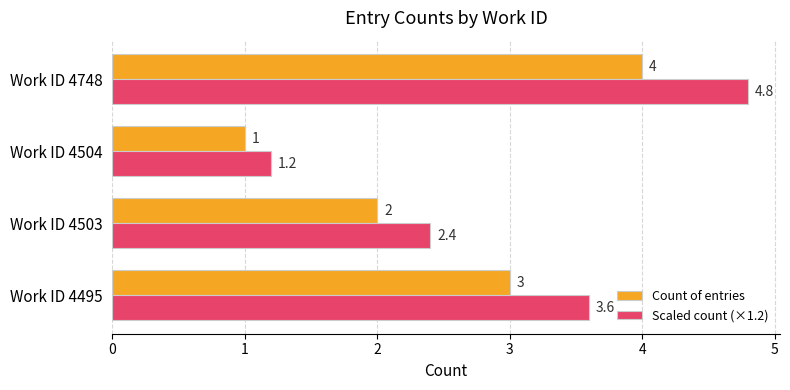

How many Count of entries values are between 2 and 4?

3